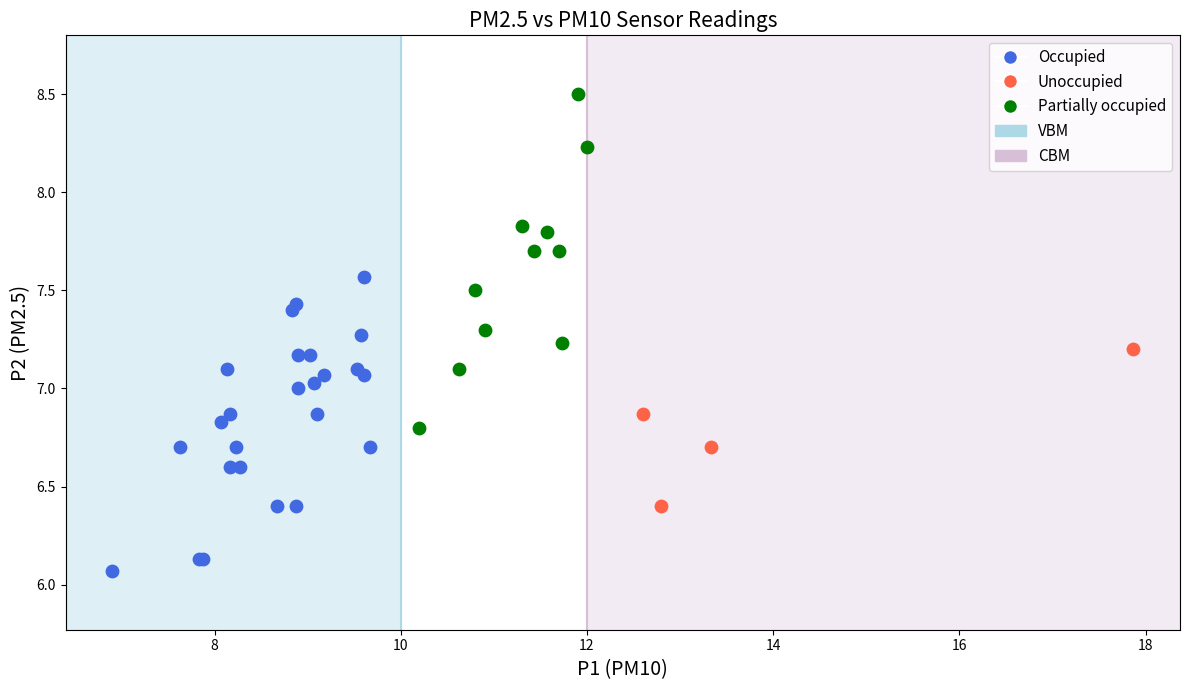

Which series reaches the minimum Y coordinate?

Occupied